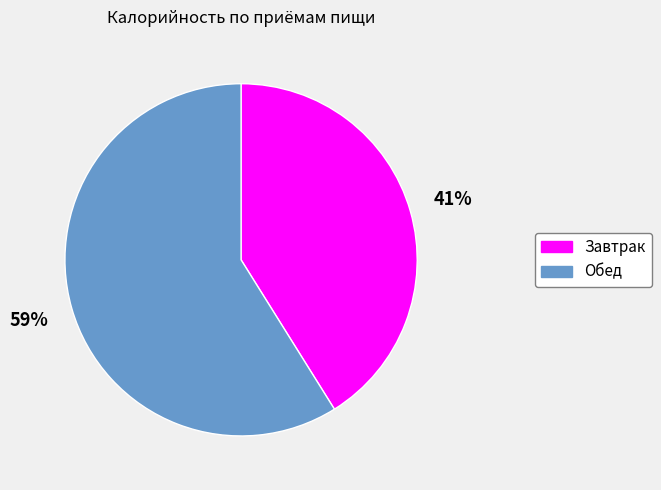

Rank the categories by value from highest to lowest.

Обед, Завтрак